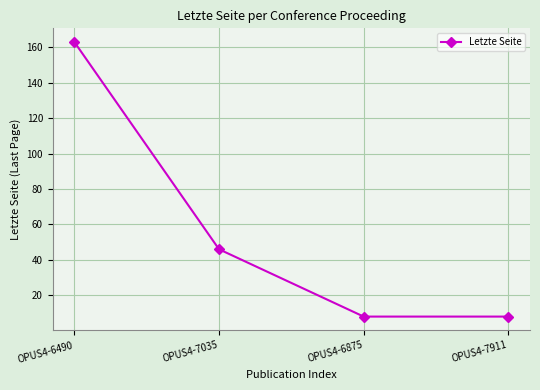

At which label is the value closest to 85?

OPUS4-7035